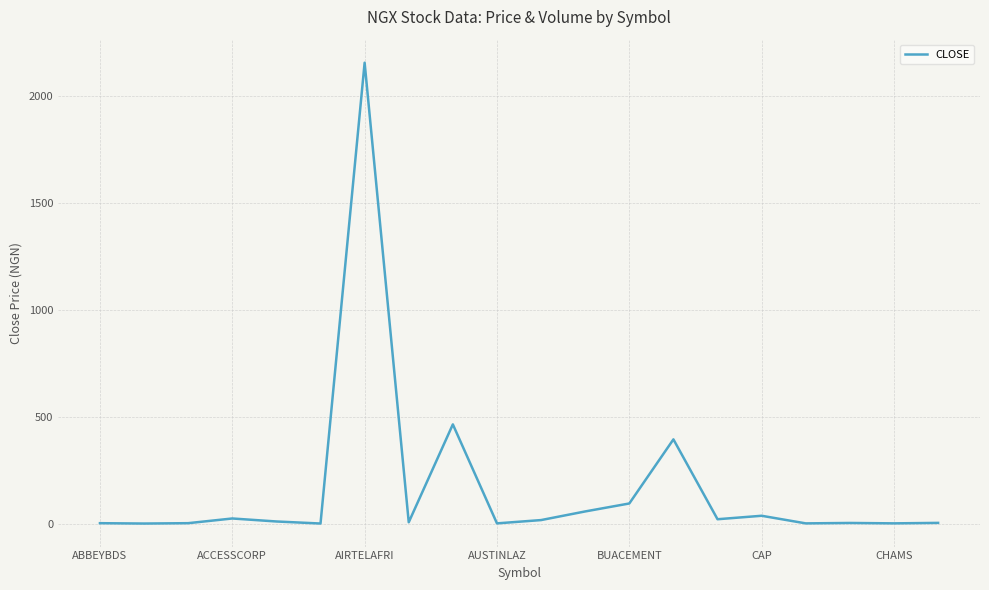

What is the greatest value displayed?

2156.9